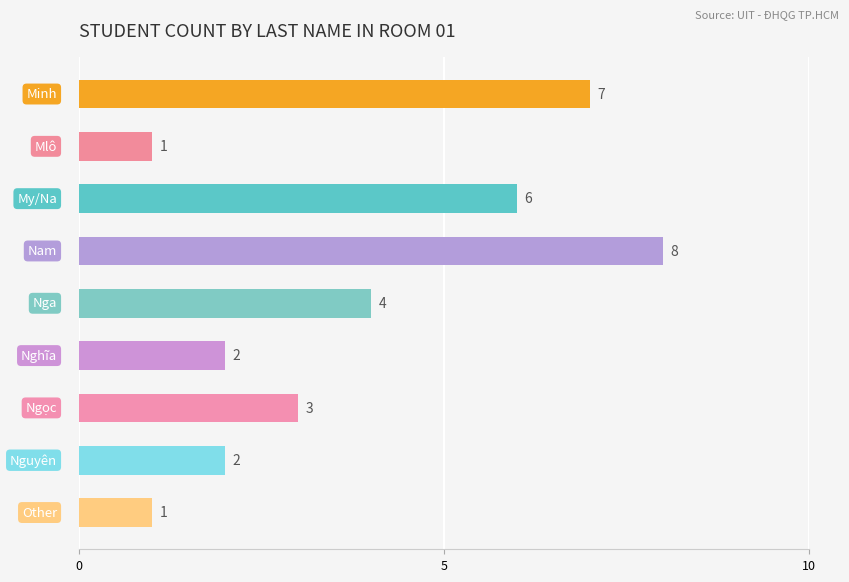

What is the value of the 5th bar from the top?

4